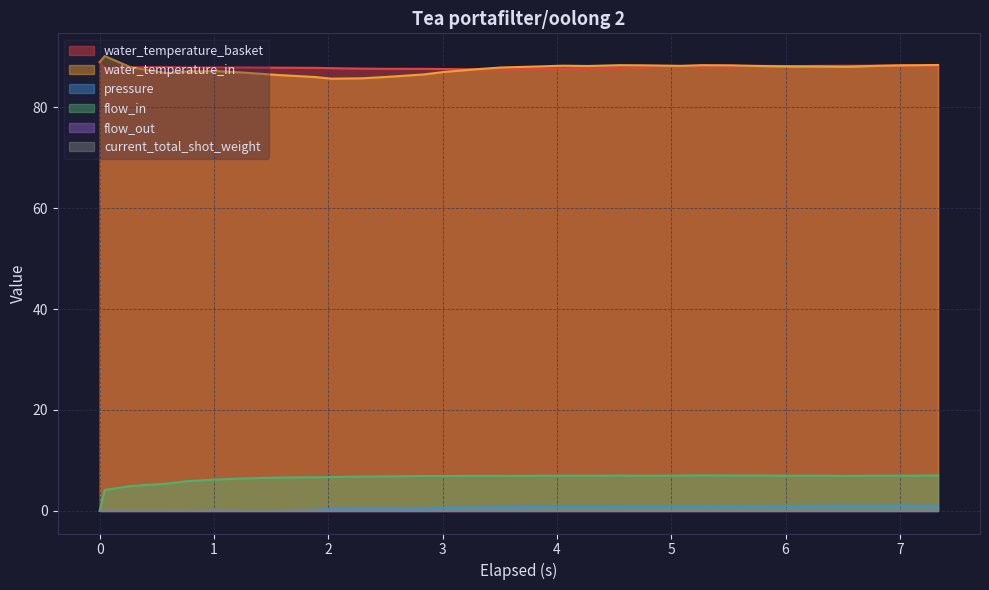

The water_temperature_in series shows 154.5 at 0.044. True or false?

False